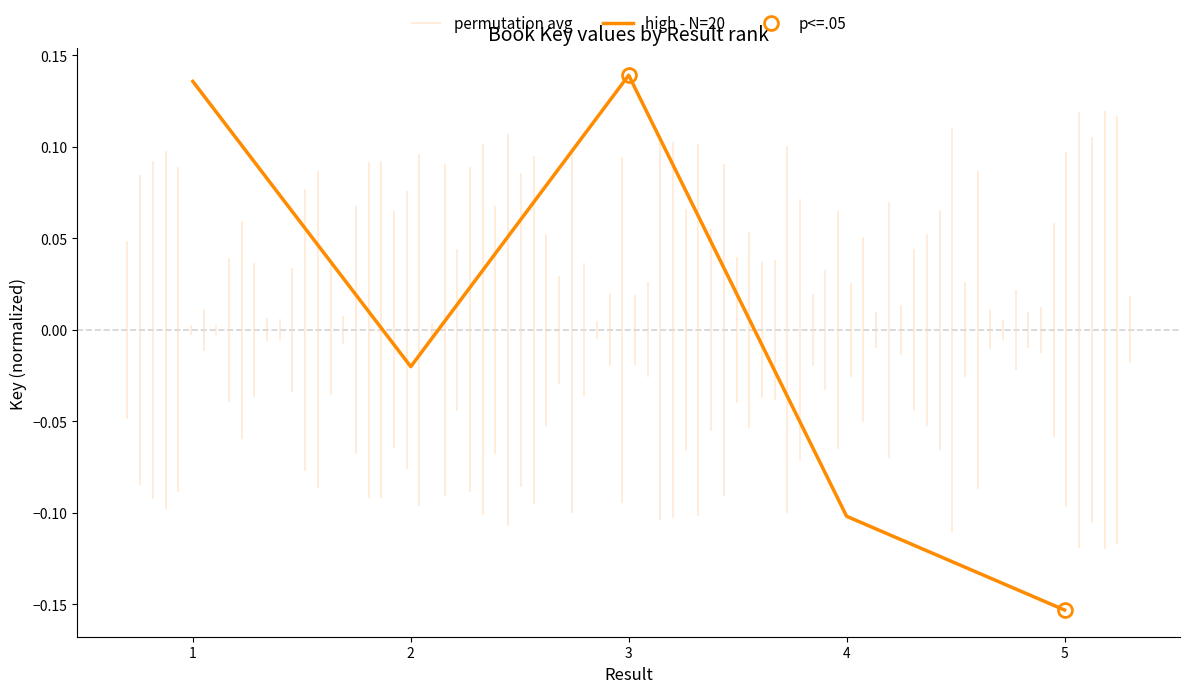

List the labels in order of value, largest first.

3, 1, 2, 4, 5